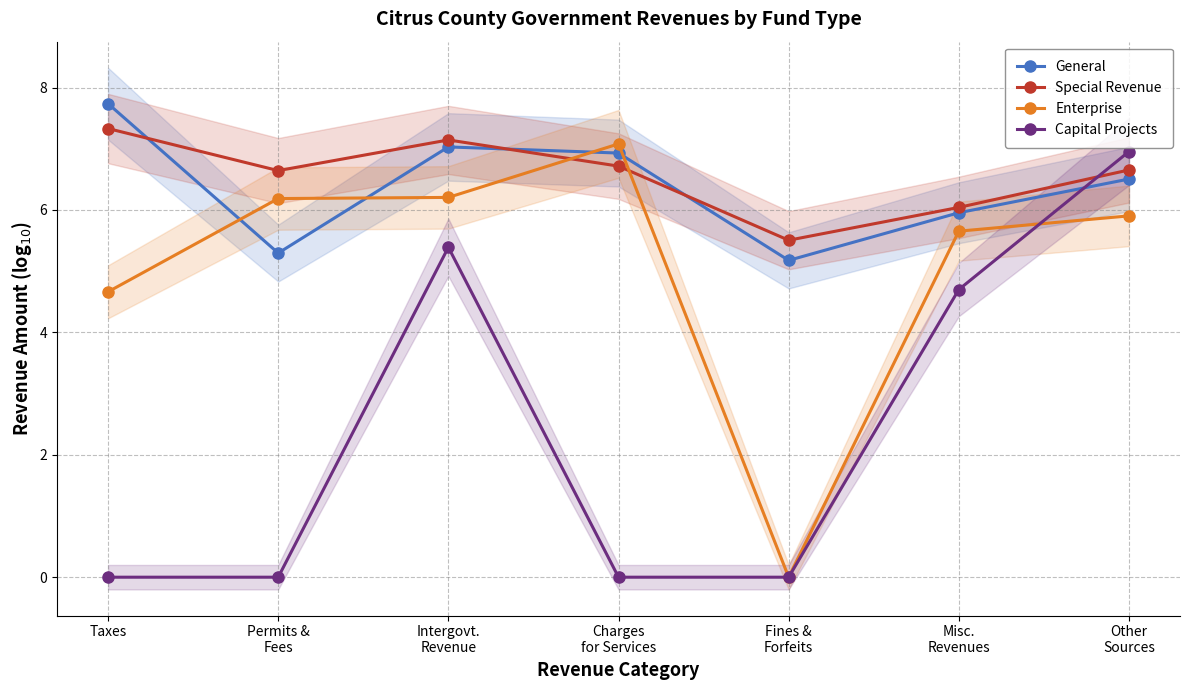

In Special Revenue, how many points are higher than both neighbors (excluding endpoints)?

1